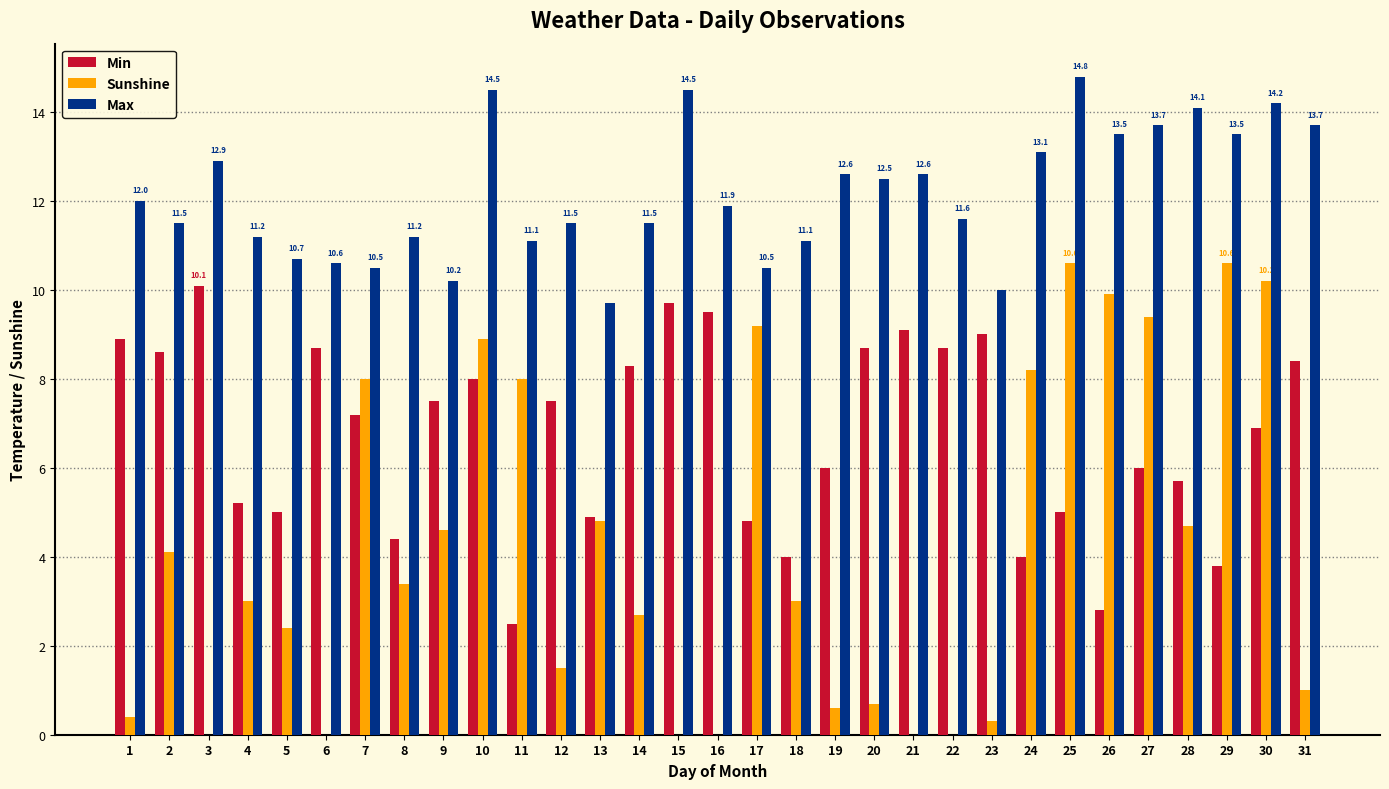

The Max series shows 6.9 at 20. True or false?

False